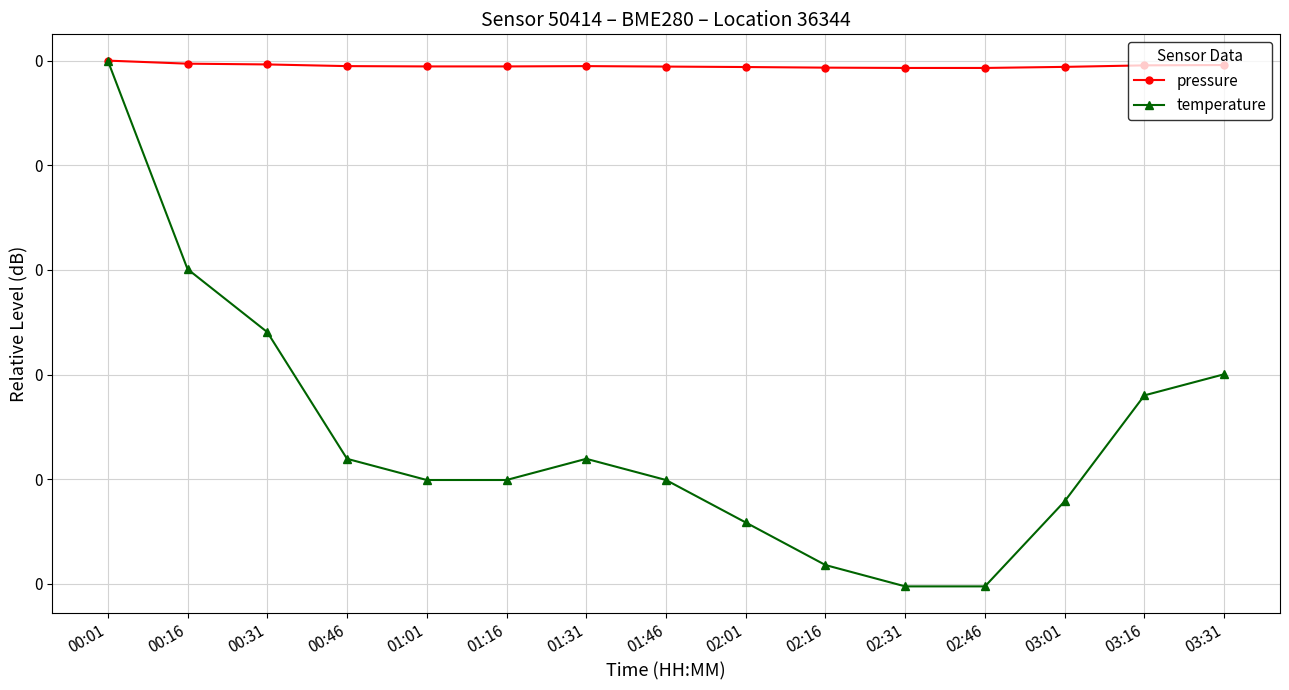

Count the temperature values in the range 0 to 1.

1